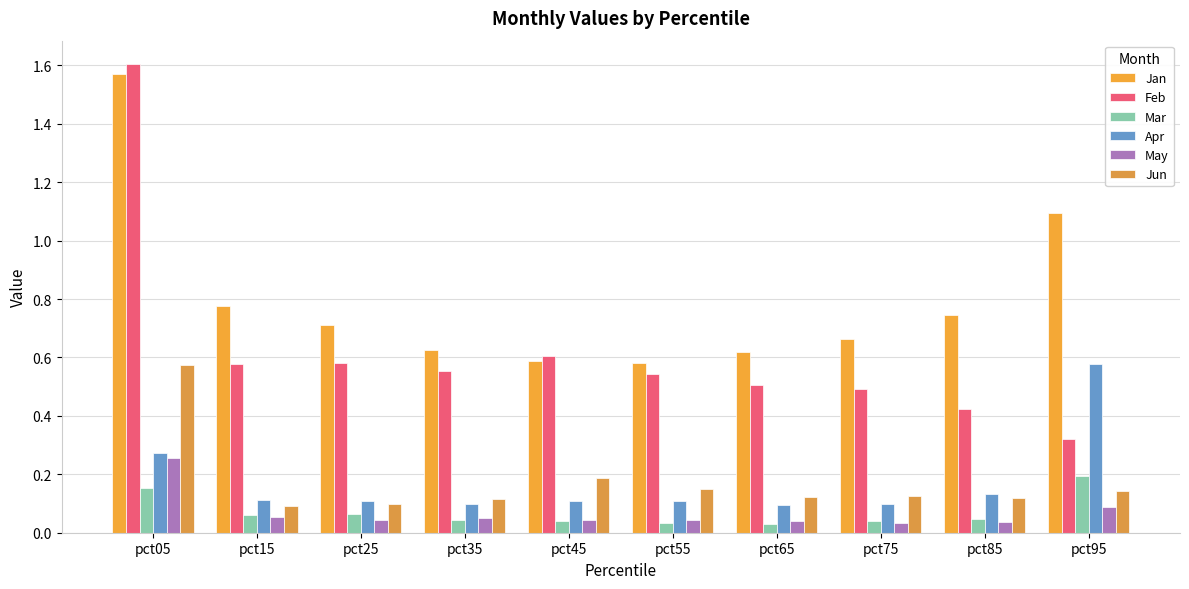

Reading left to right, list all the values displayed in this chart.

Jan: 1.6	0.8	0.7	0.6	0.6	0.6	0.6	0.7	0.7	1.1
Feb: 1.6	0.6	0.6	0.6	0.6	0.5	0.5	0.5	0.4	0.3
Mar: 0.2	0.1	0.1	0.0	0.0	0.0	0.0	0.0	0.0	0.2
Apr: 0.3	0.1	0.1	0.1	0.1	0.1	0.1	0.1	0.1	0.6
May: 0.3	0.1	0.0	0.0	0.0	0.0	0.0	0.0	0.0	0.1
Jun: 0.6	0.1	0.1	0.1	0.2	0.1	0.1	0.1	0.1	0.1